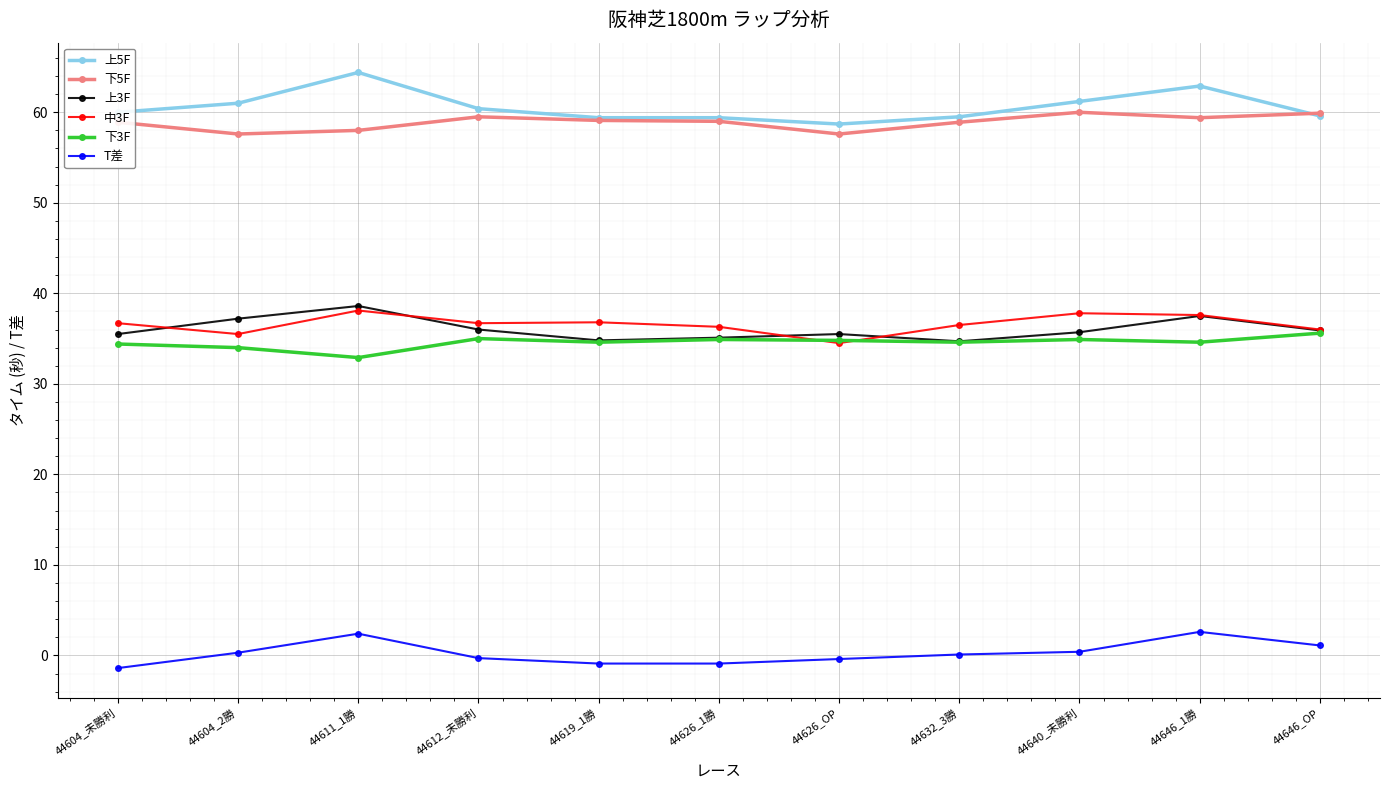

What is the label of the 2nd point from the left?

44604_2勝